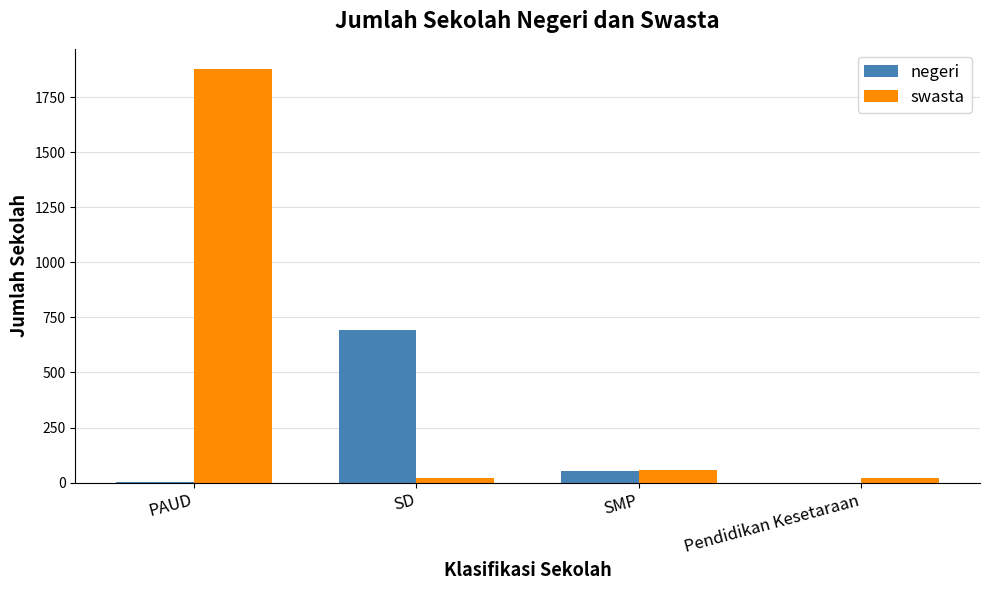

Between SD and Pendidikan Kesetaraan, which series saw the biggest shift?

negeri